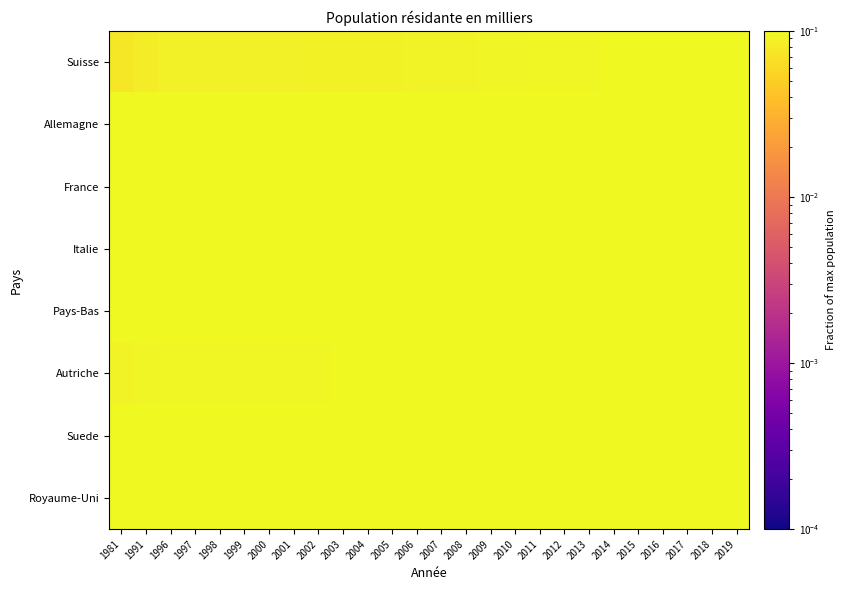

At how many categories does at least one series exceed 0?

26